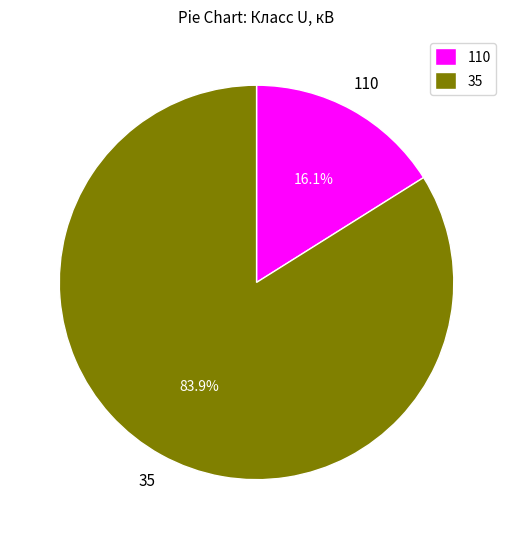

What is the smallest slice in the pie chart?

110